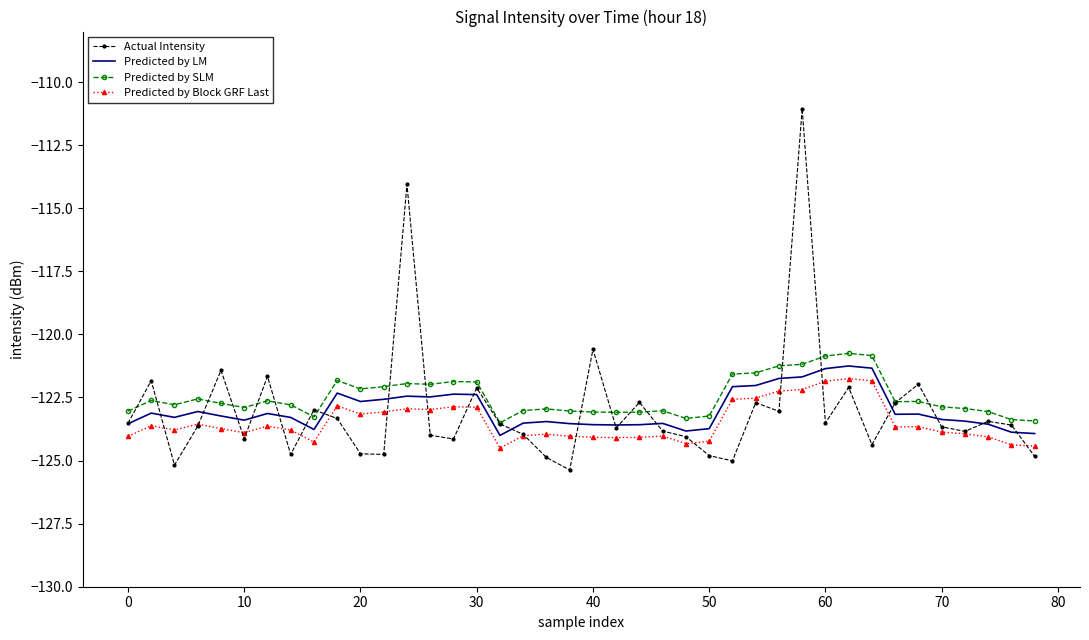

True or false: Predicted by LM has more than 1 points higher than both neighbors.

True